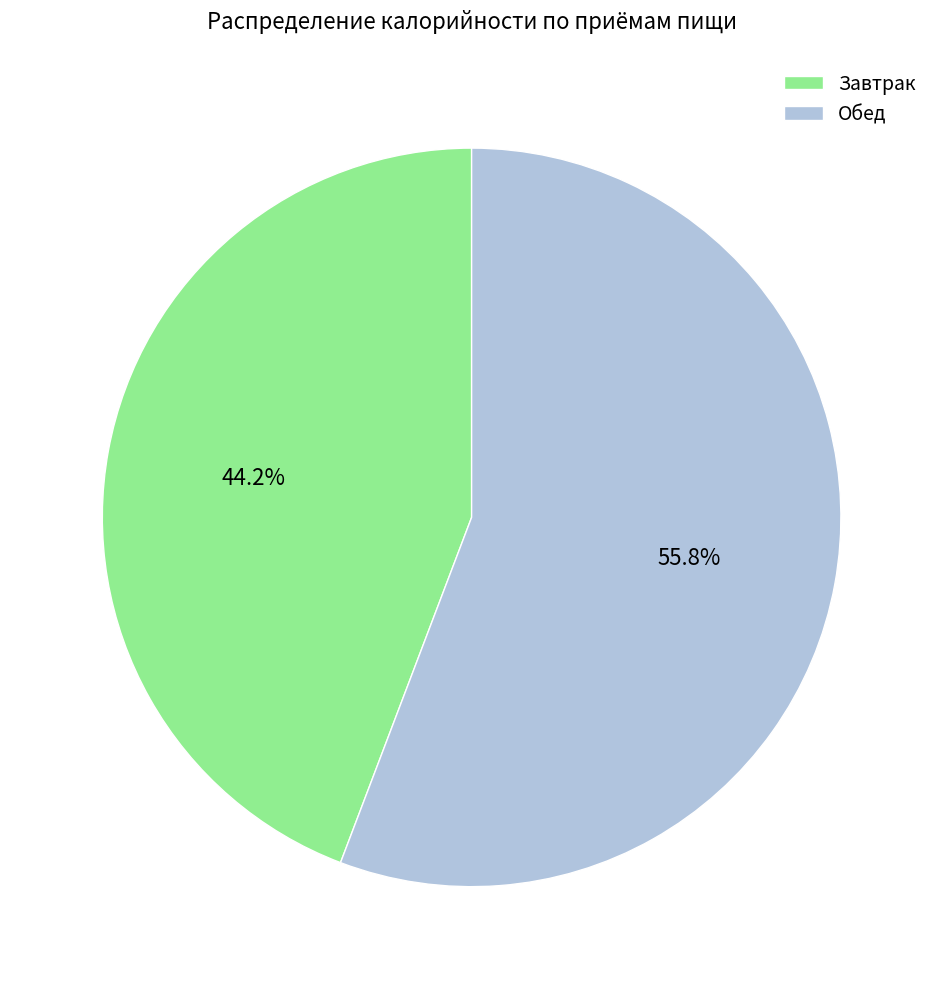

To the nearest percent, what portion does Обед represent?

56%